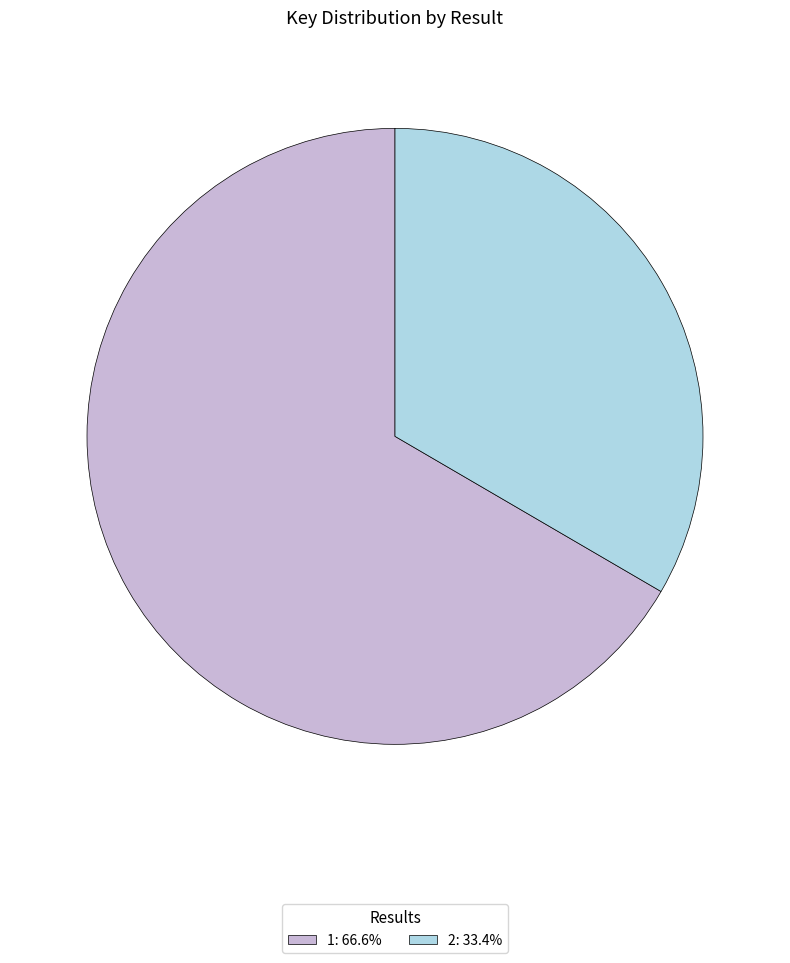

True or false: 2 accounts for 21% of the total.

False